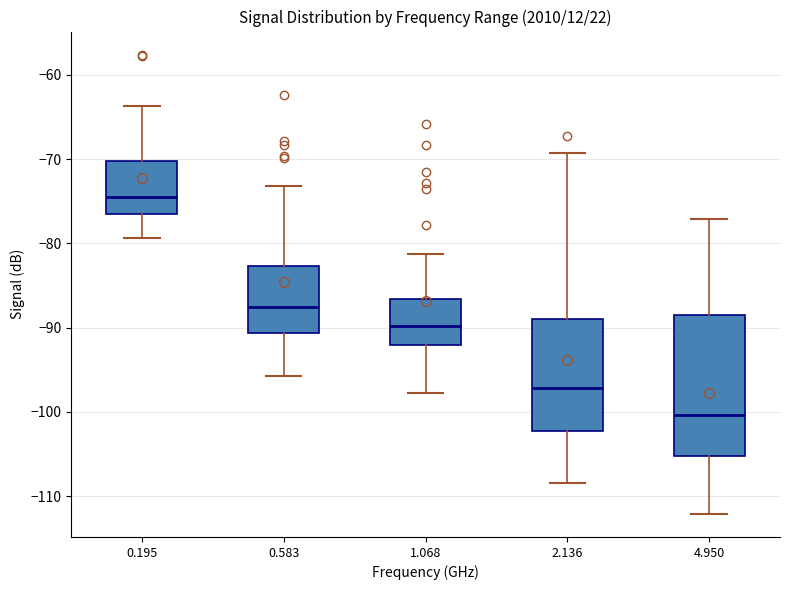

Reading left to right, transcribe this box plot: for each box, give where its median line is, the range the box spans, and where its two whiskers end, as read against the y-axis. The values are not printed on the chart, so give them approximately, as read against the axis.

0.195: median -74, box -76 to -70, whiskers -79 to -64
0.583: median -88, box -91 to -83, whiskers -96 to -73
1.068: median -90, box -92 to -87, whiskers -98 to -81
2.136: median -97, box -102 to -89, whiskers -108 to -69
4.950: median -100, box -105 to -88, whiskers -112 to -77